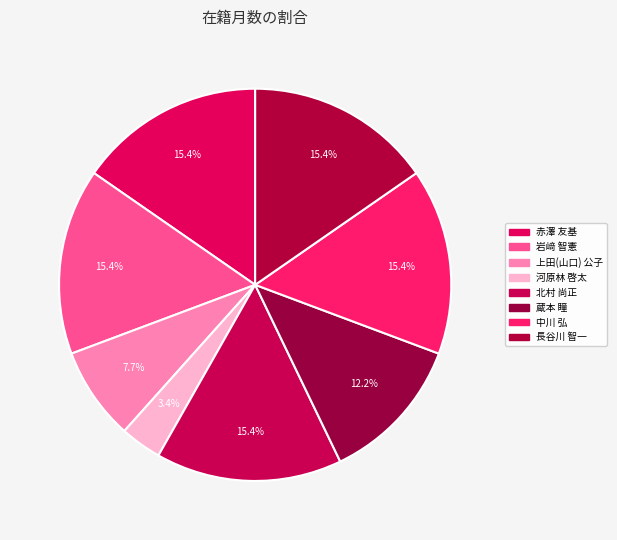

How many segments does this pie chart have?

8